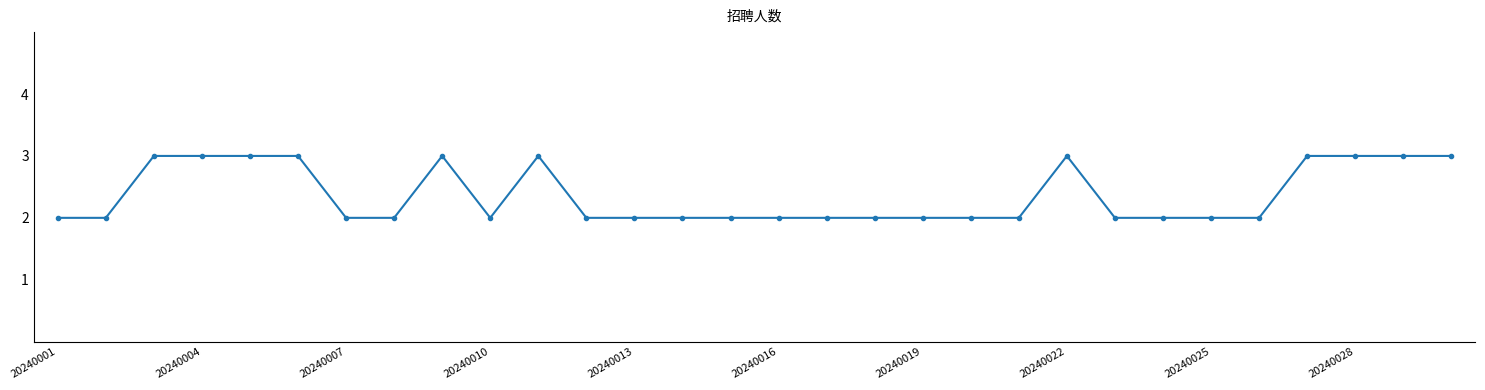

Does the chart have visible grid lines?

No